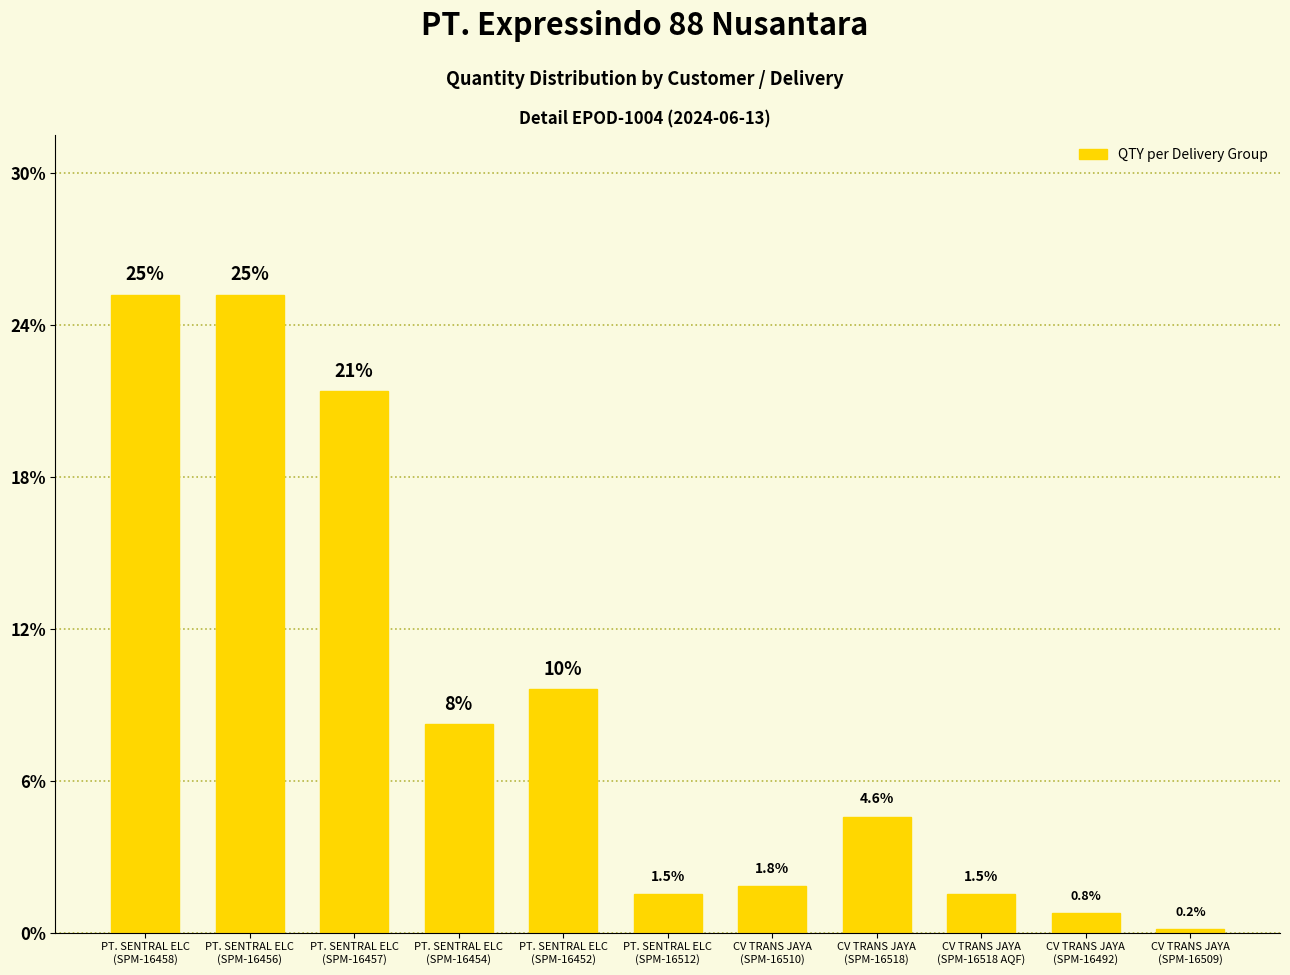

The value at PT. SENTRAL ELC
(SPM-16456) is 6.9. True or false?

False